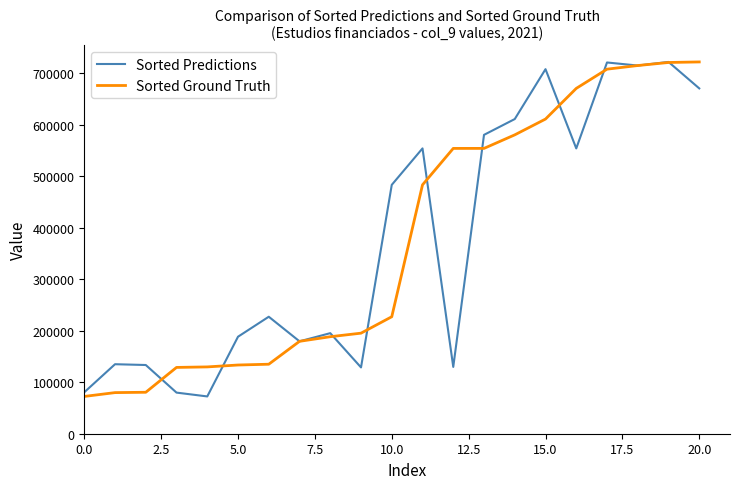

What is the maximum value for Sorted Ground Truth?

722278